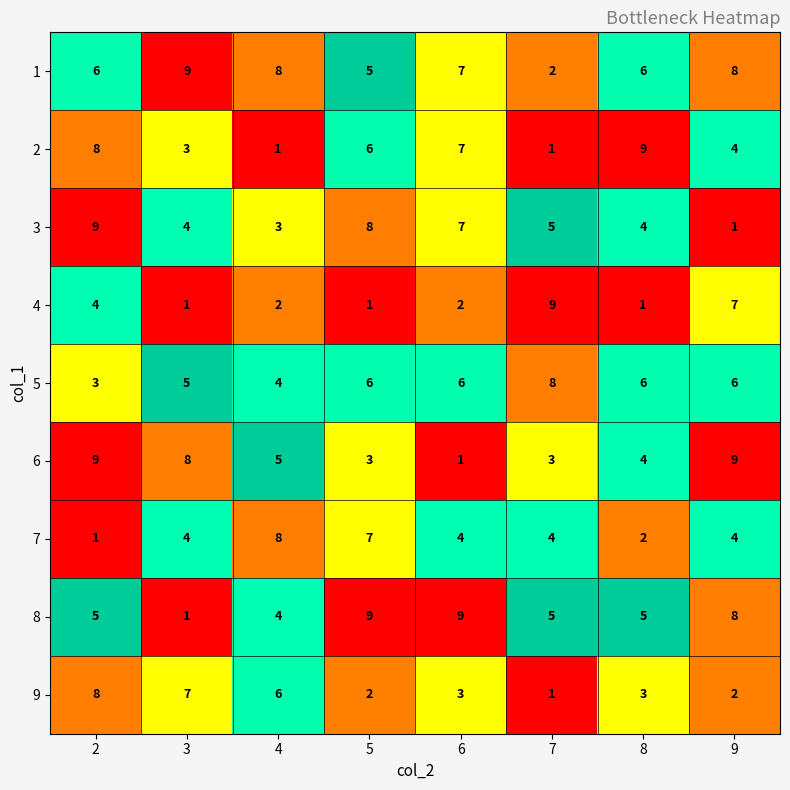

What is the difference between the 9 values at 4 and 6?

3